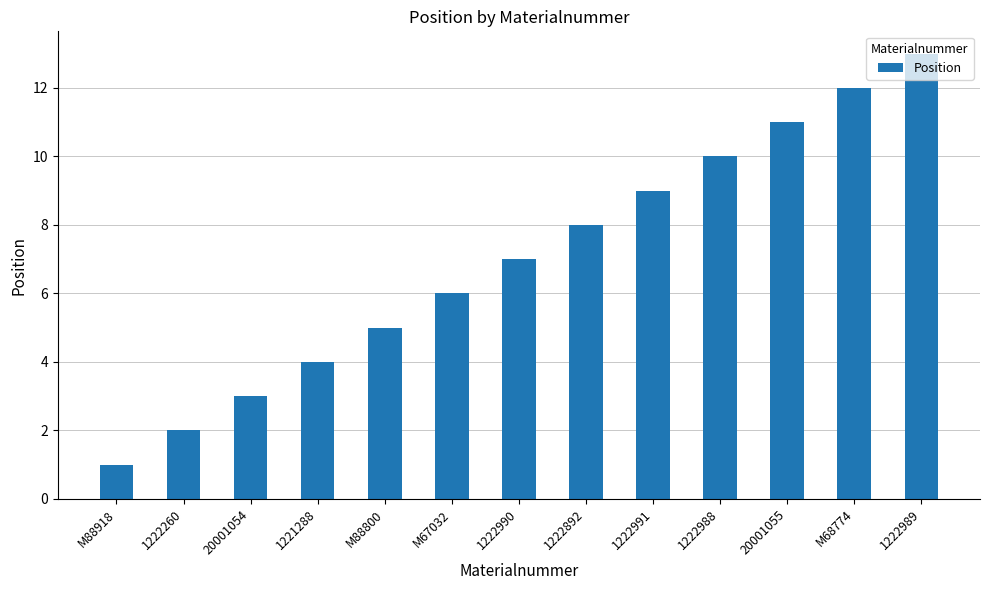

Read the value at 1222892.

8